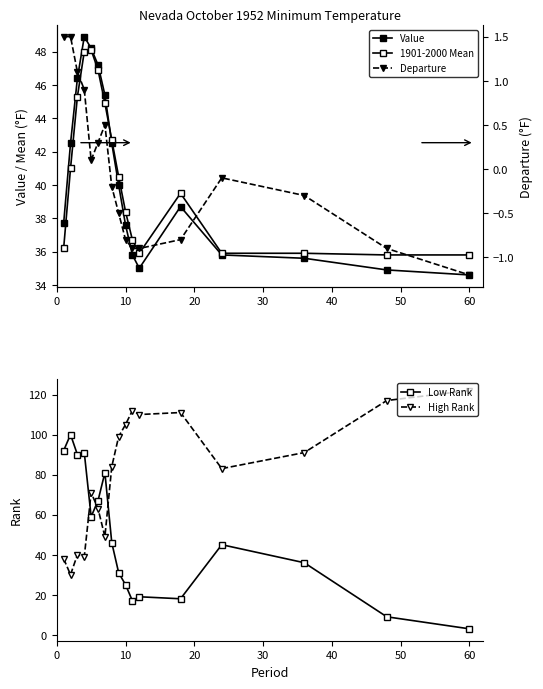

What is the difference between the maximum and minimum values in the Low Rank series?

97